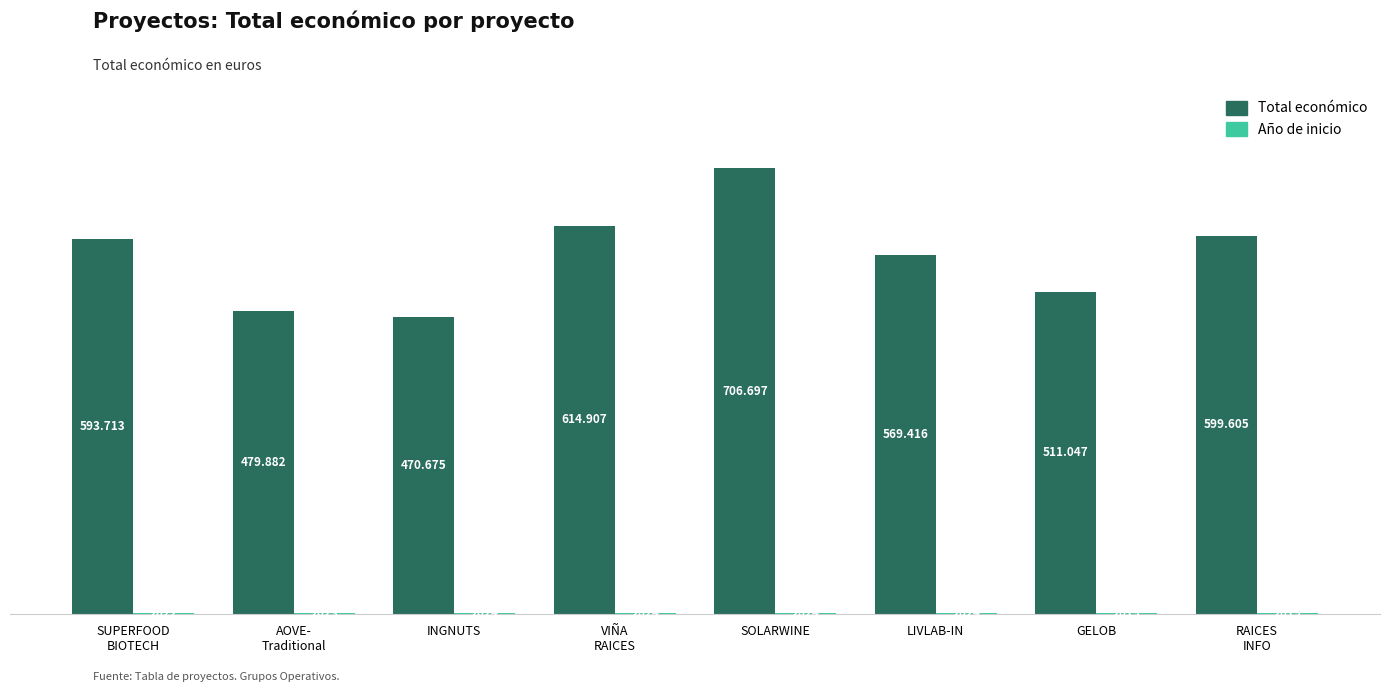

True or false: Total económico has a value of 614907 at VIÑA
RAICES.

True